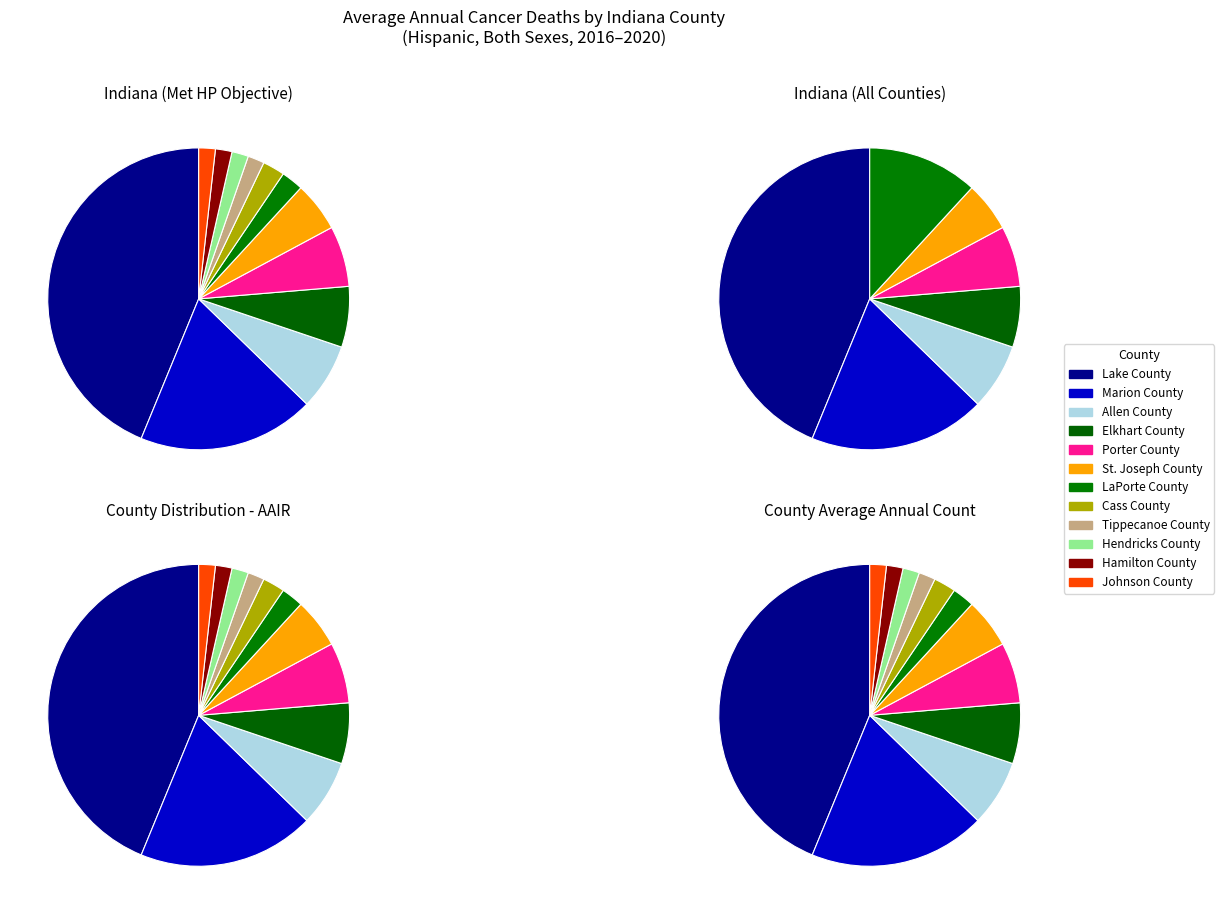

Does any single category account for the majority?

No